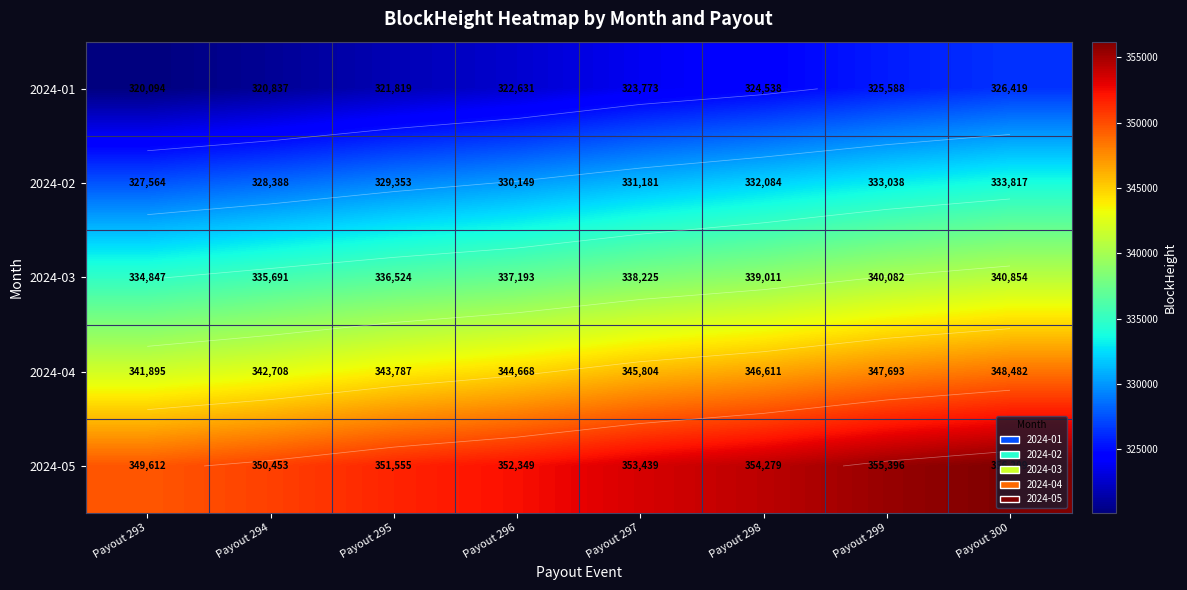

True or false: 2024-01 has a value of 320094 at Payout 293.

True